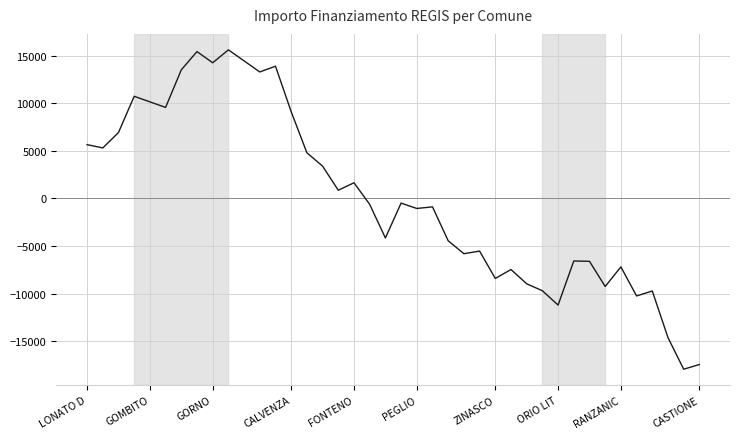

How many values are above zero?

18